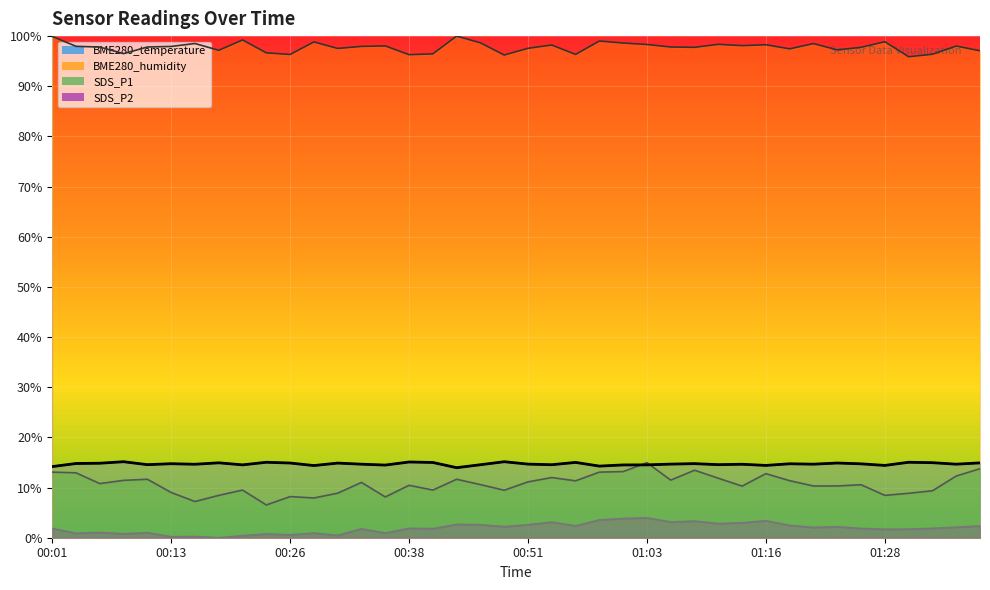

What is the spread (max minus min) of values at 00:18?

97.2